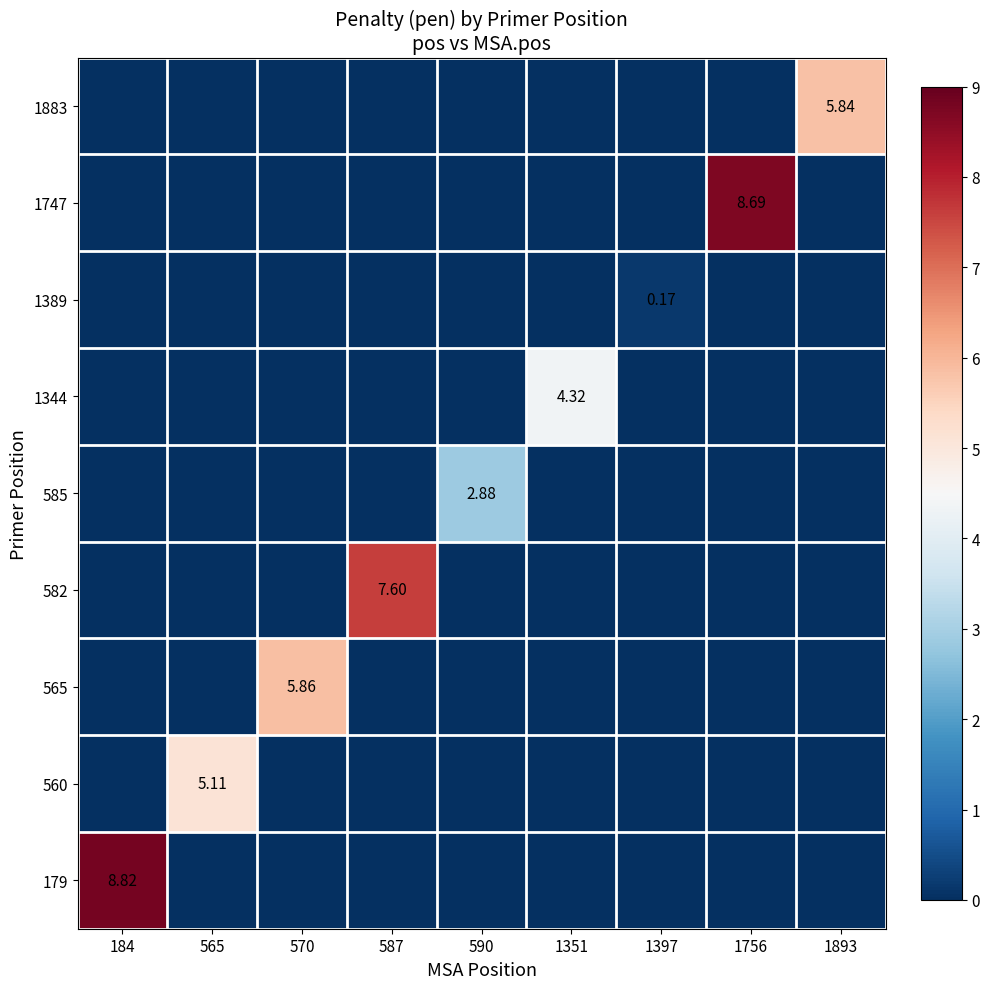

What is the difference between the maximum and second lowest values in the 179 series?

8.8